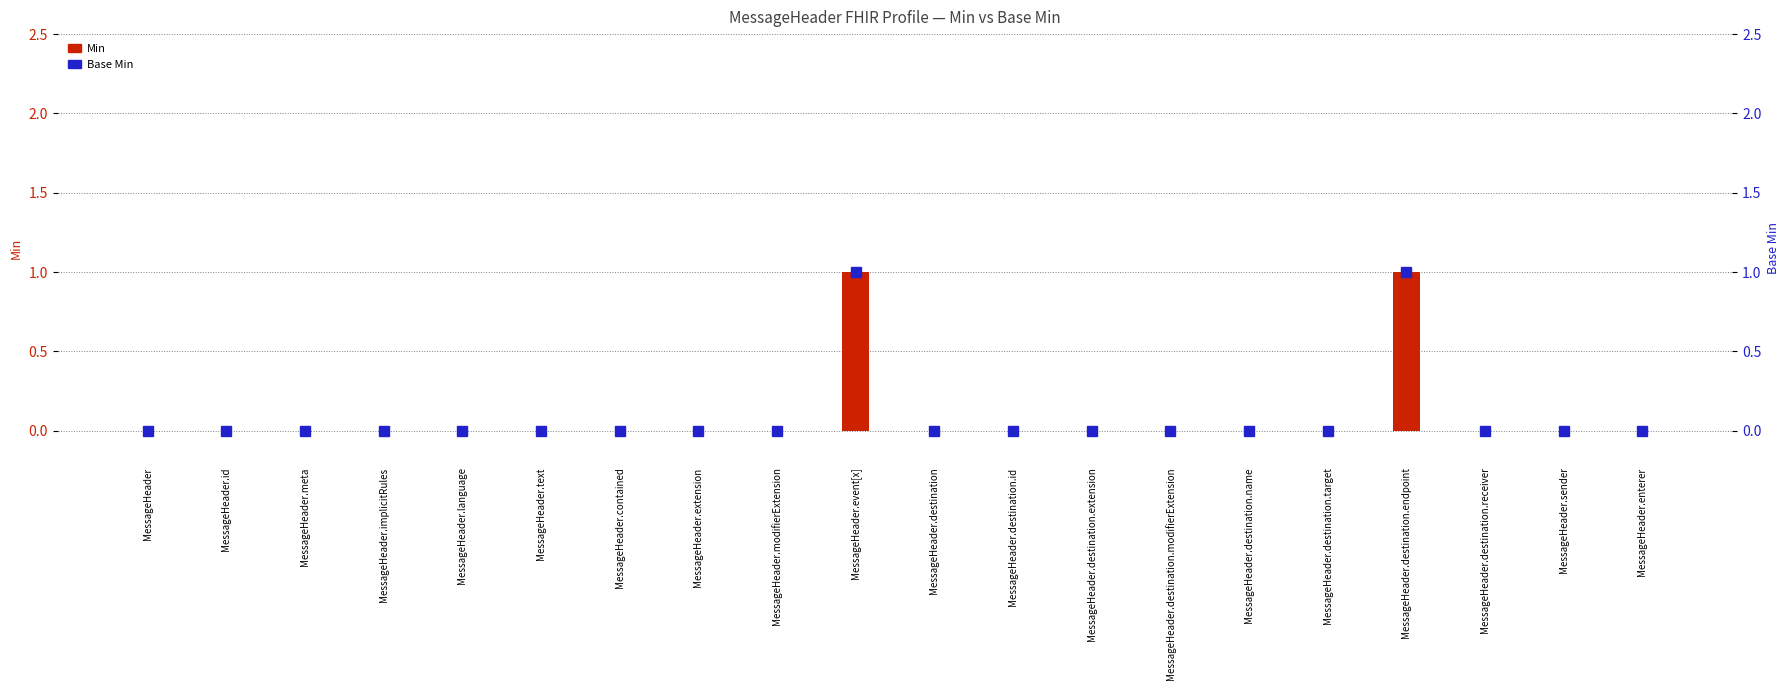

True or false: Base Min has a value of 0 at MessageHeader.text.

True